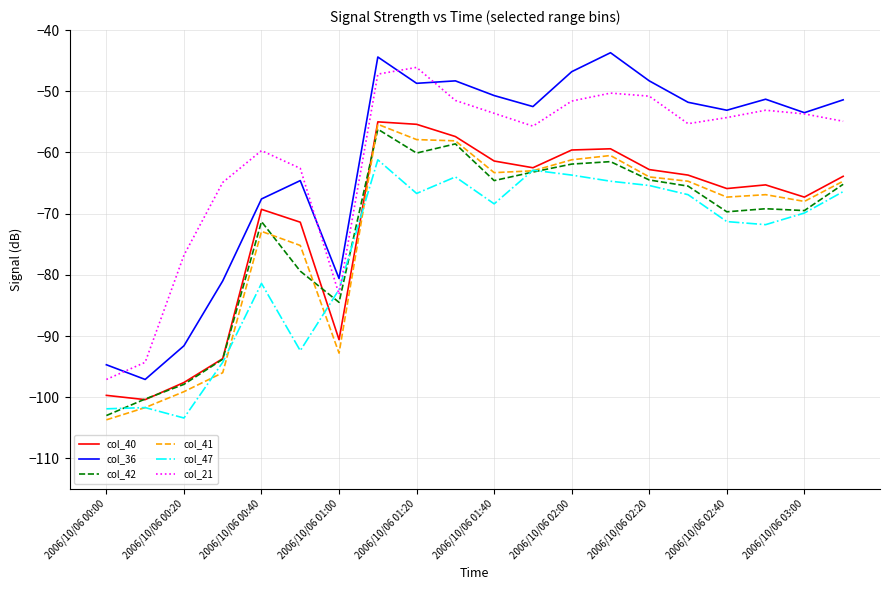

True or false: col_42 and col_36 cross at least once.

False